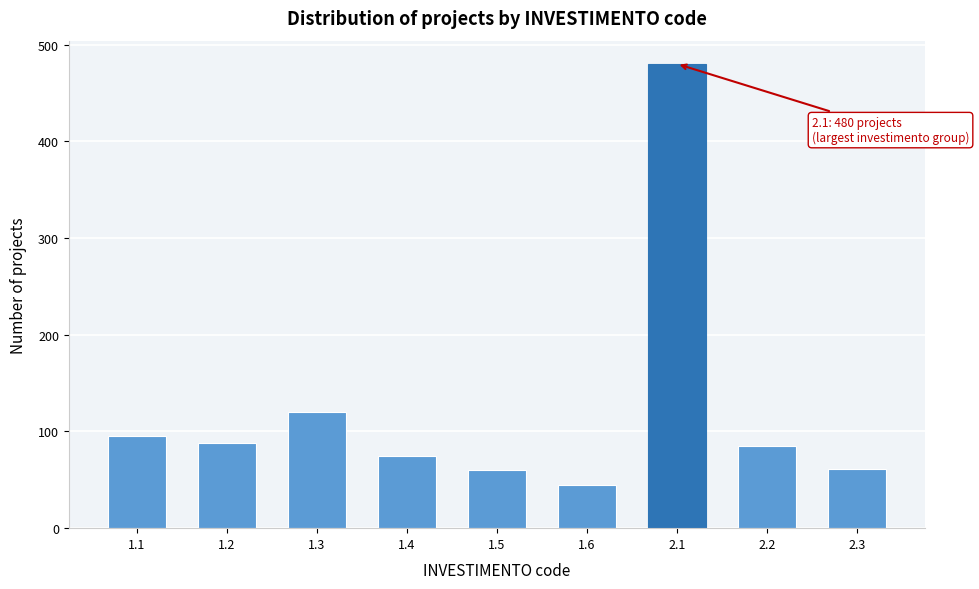

What is the difference between the maximum and second lowest values?

420